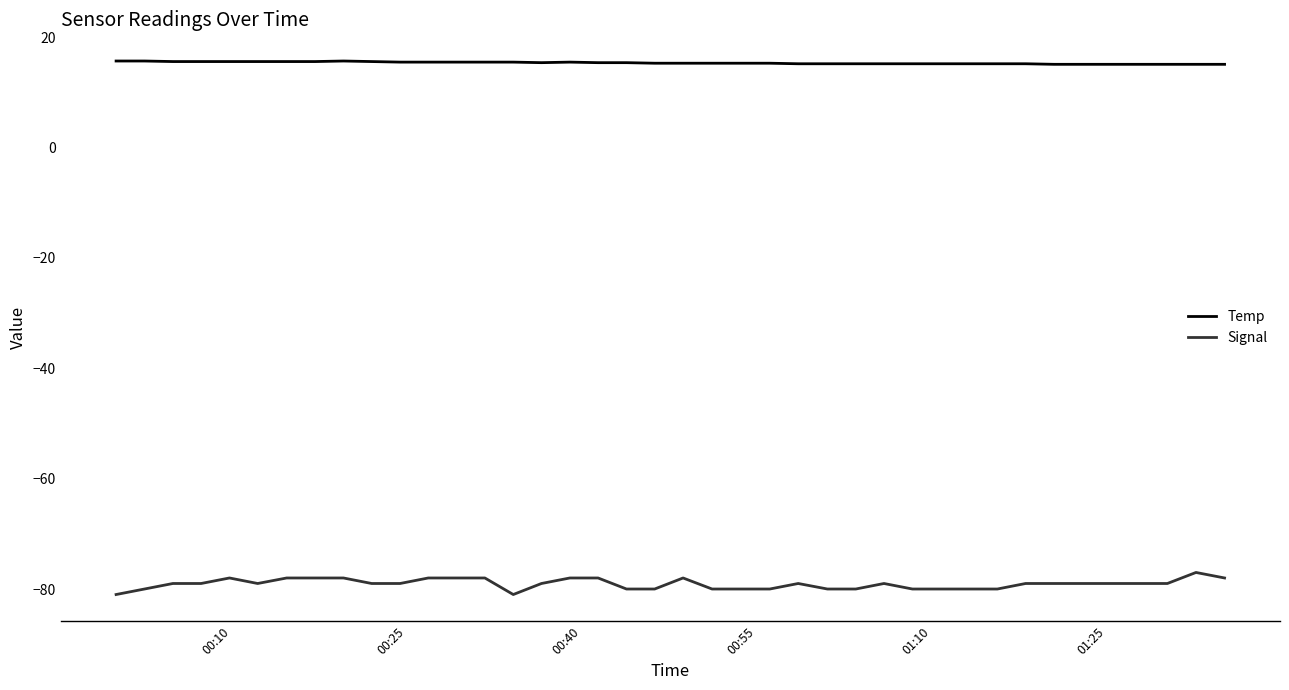

True or false: Temp and Signal intersect in this chart.

False